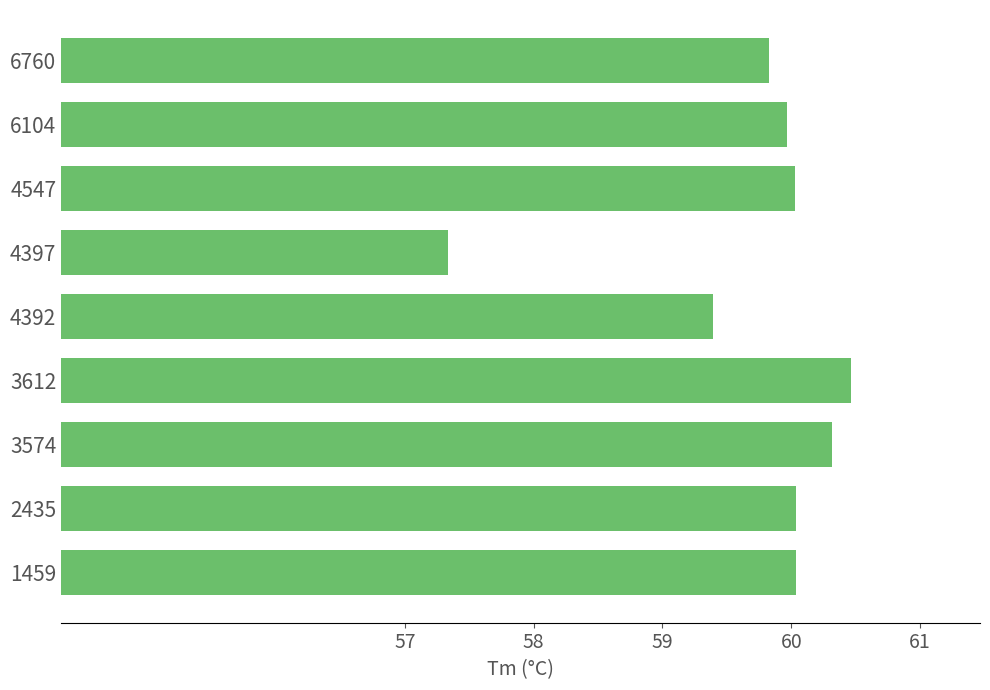

The chart shows a value of 60.0 at 2435. True or false?

True